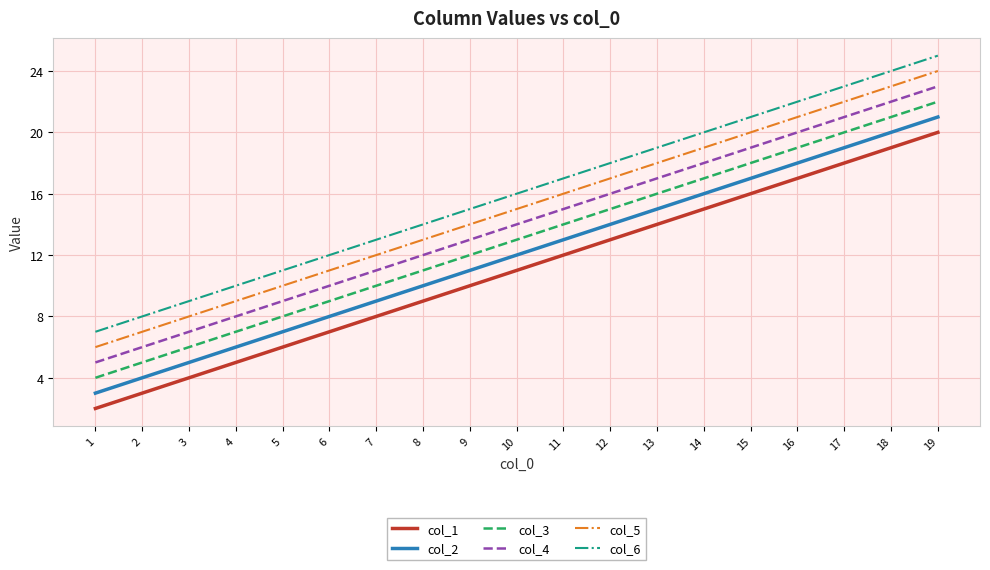

True or false: col_1 has a value of 5 at 4.

True